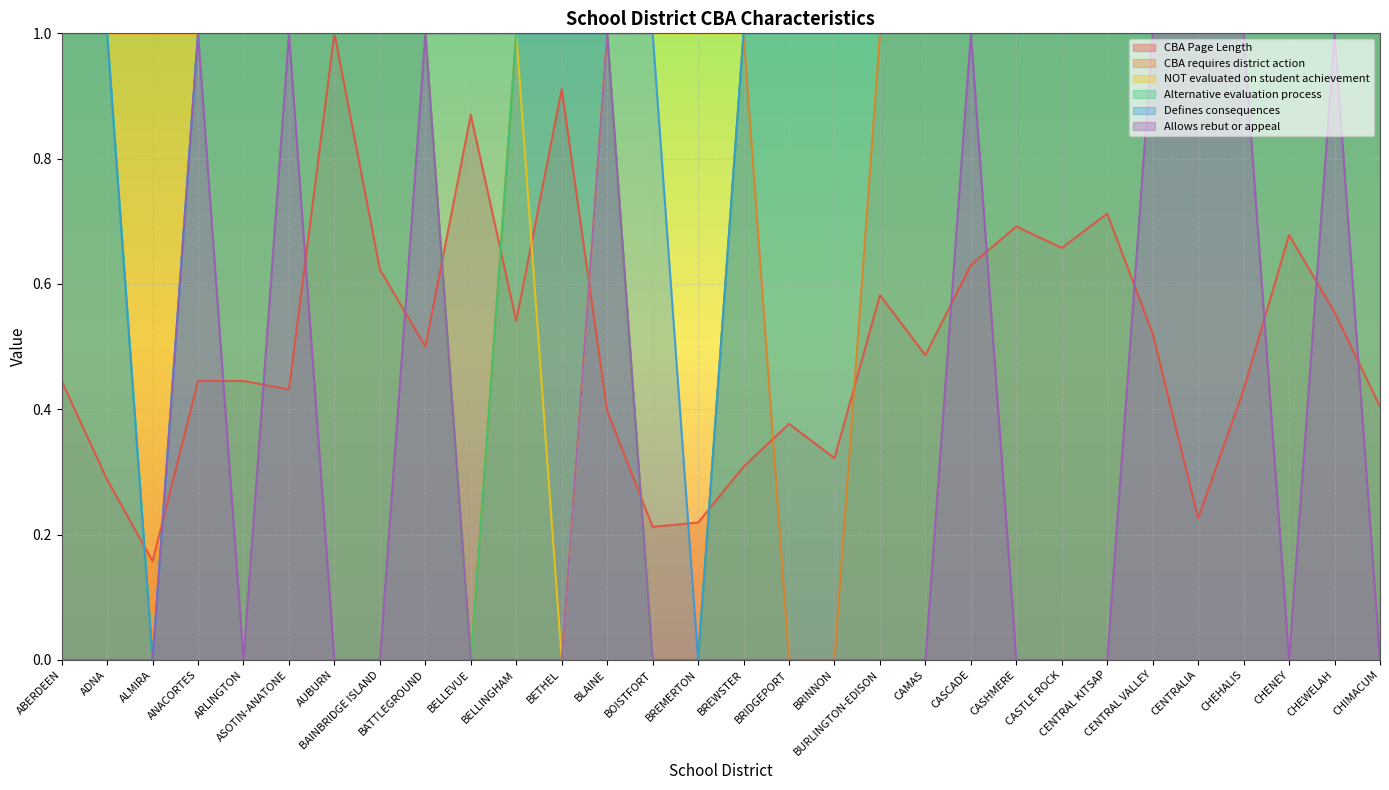

The Allows rebut or appeal series shows 0.0 at BELLEVUE. True or false?

True